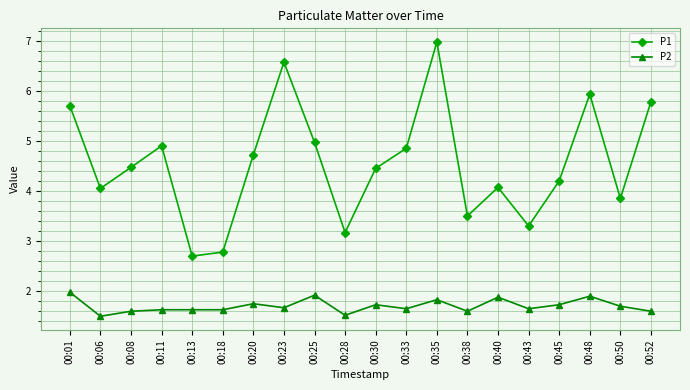

Between 00:30 and 00:38, which series saw the biggest shift?

P1